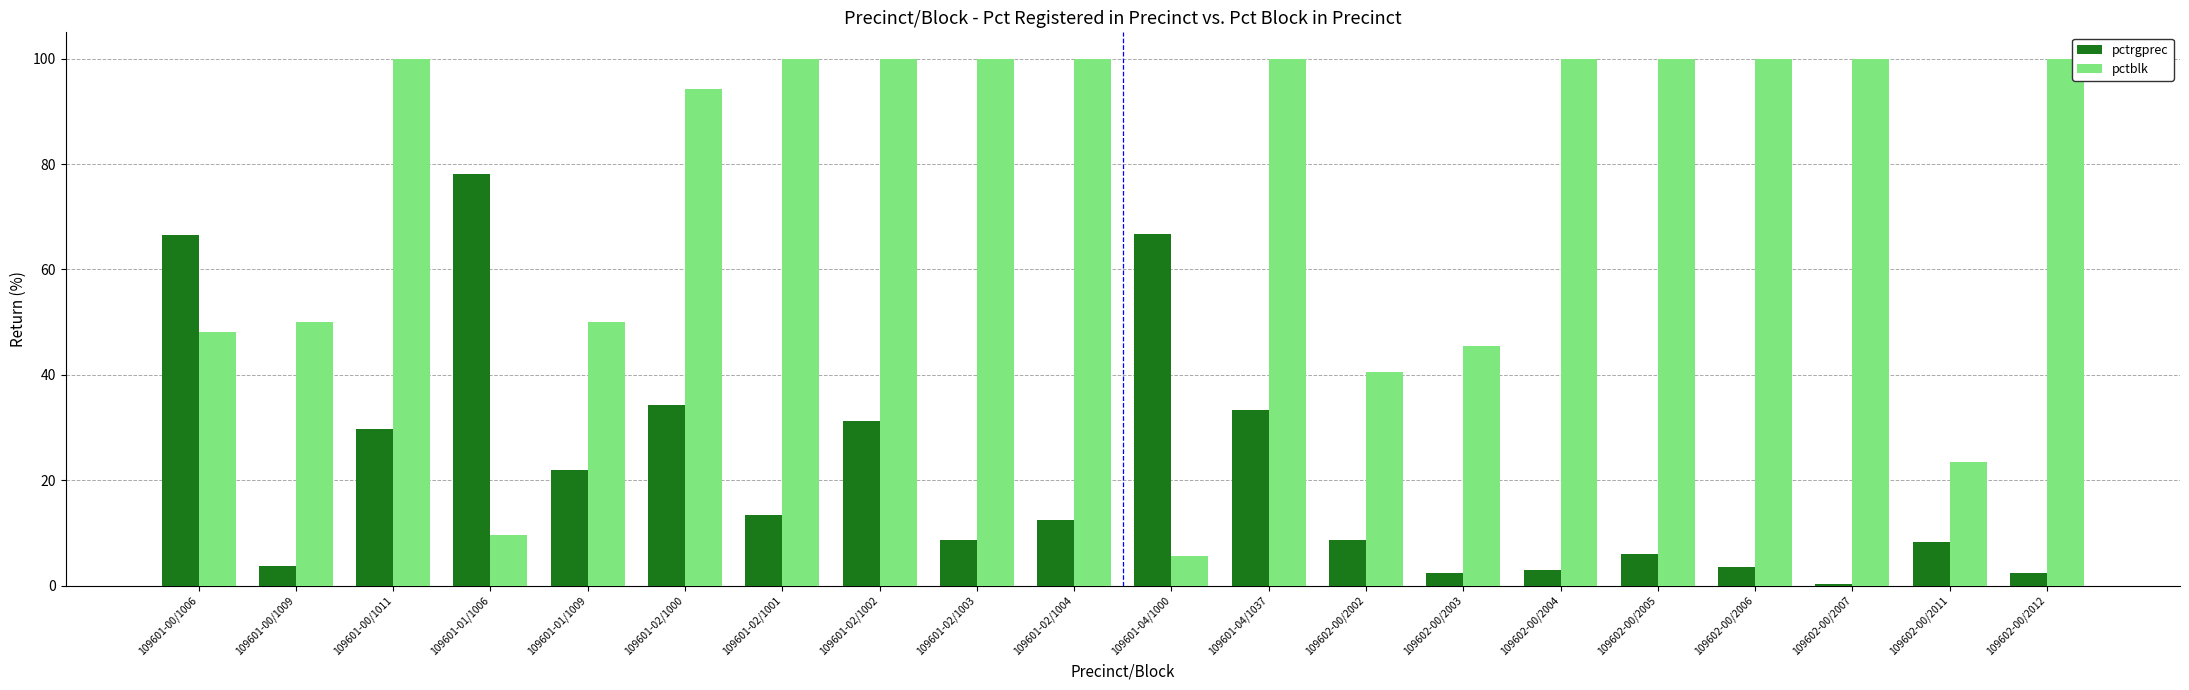

What is the average value of the pctrgprec series?

21.7